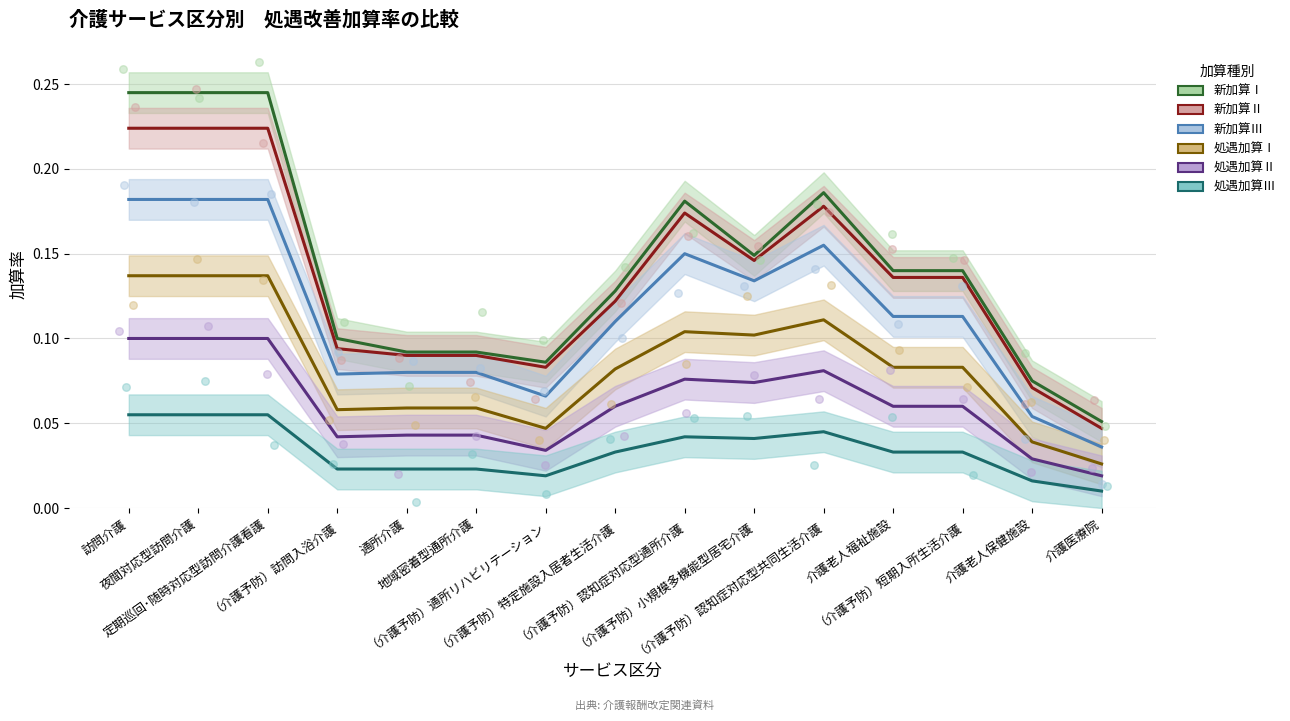

Which series has the widest spread of Y values?

新加算Ⅰ